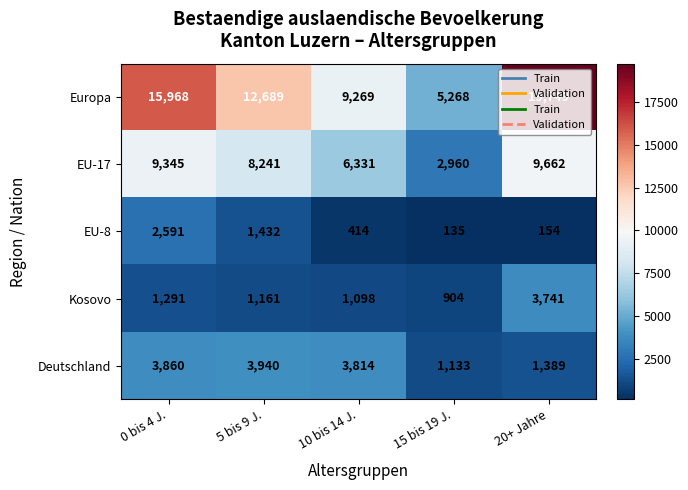

Which series changed the most between 0 bis 4 J. and 20+ Jahre?

Europa